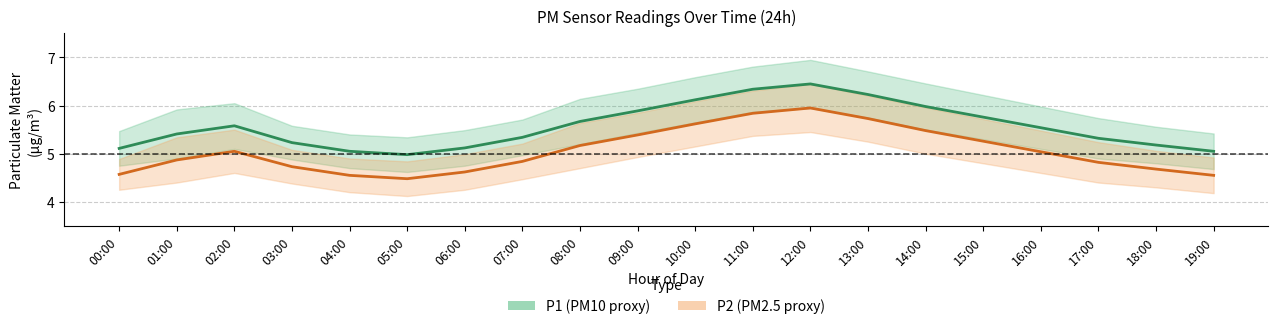

How many lines are shown in the chart?

2